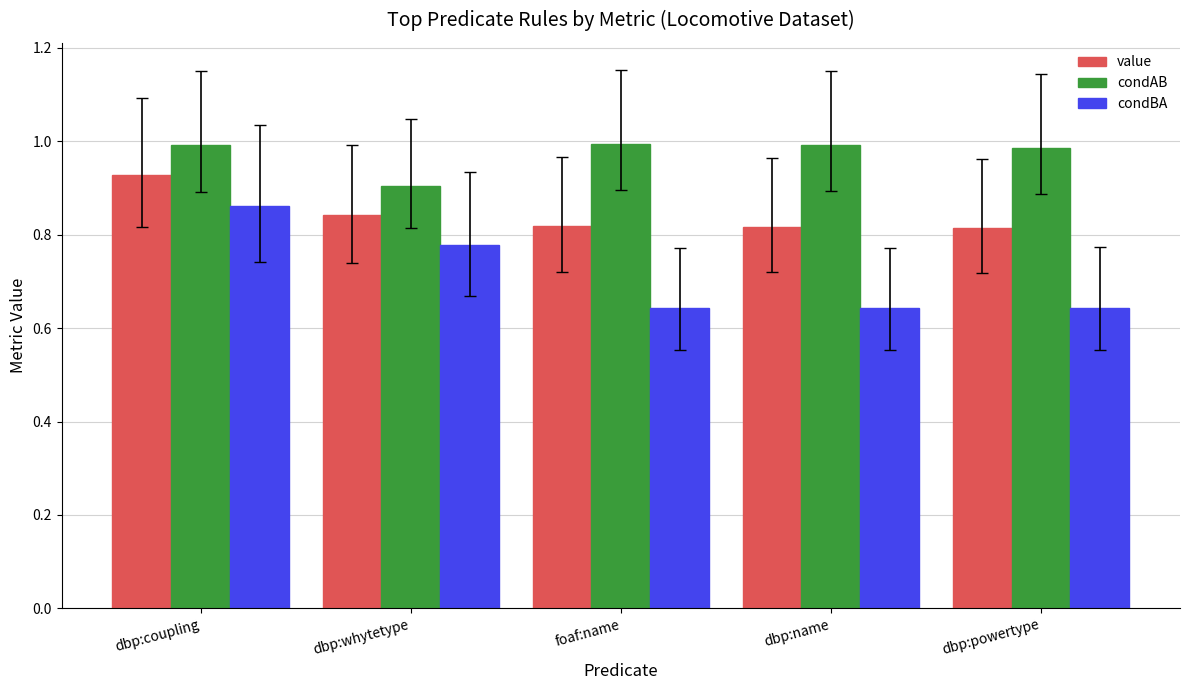

Where is condAB nearest to the value 0?

dbp:whytetype